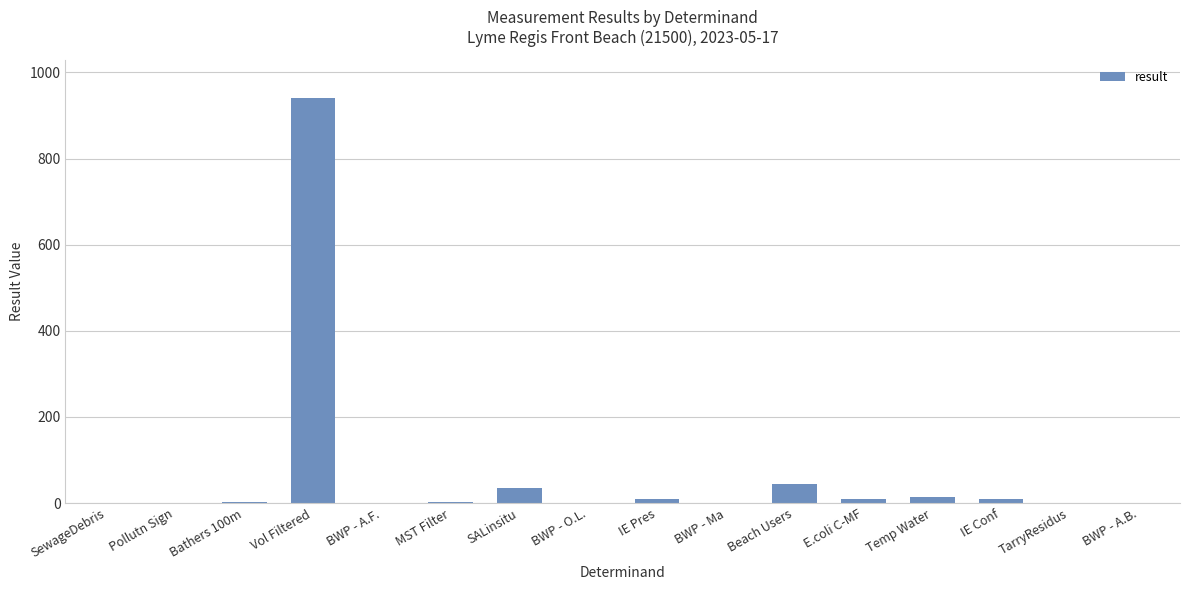

True or false: the data shows 1.0 at BWP - O.L..

True